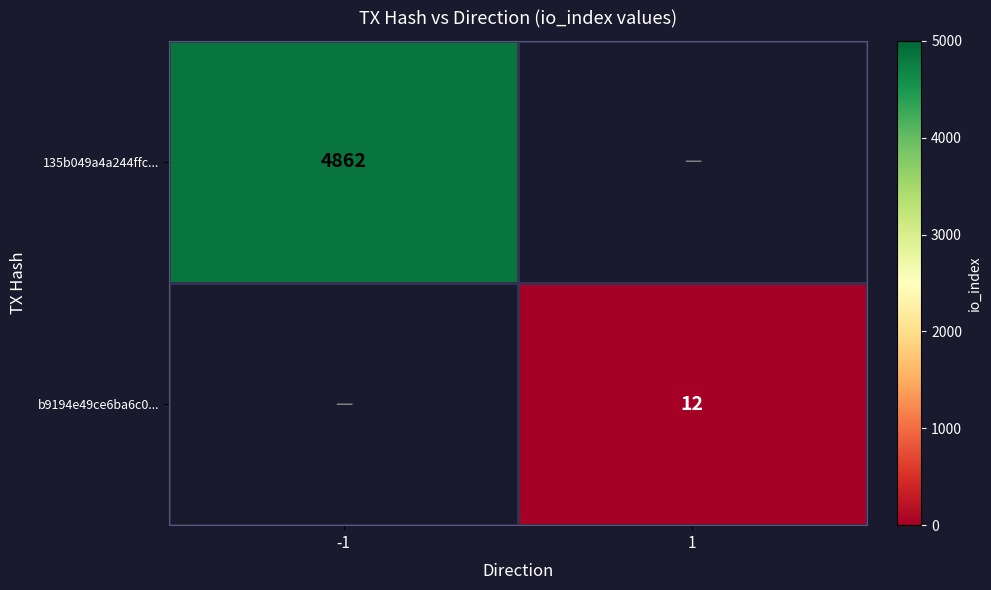

At which category does the chart reach its peak across all series?

-1